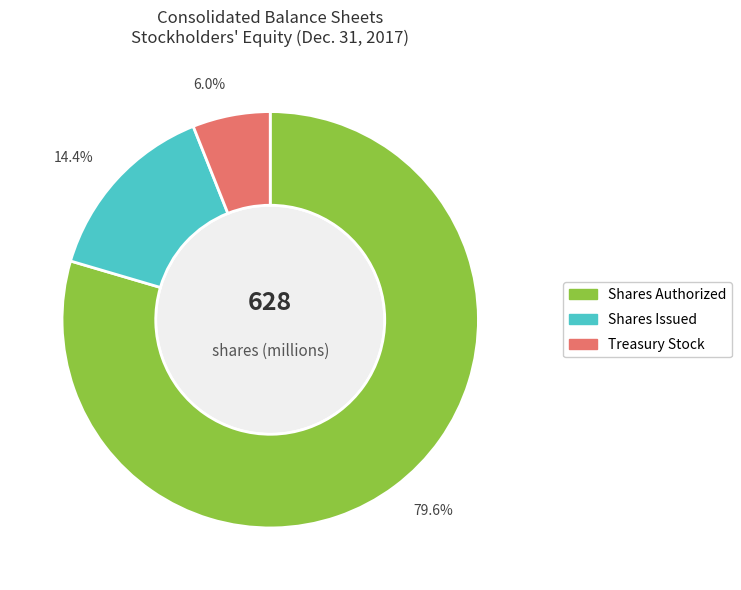

What is the total percentage of Shares Authorized and Treasury Stock?

85.6%